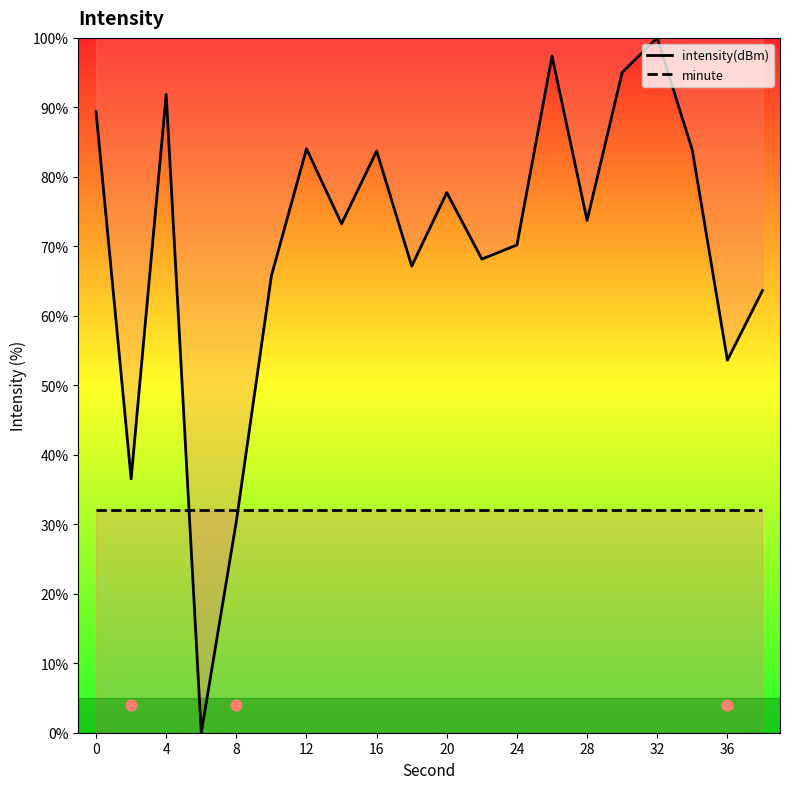

At how many categories does at least one series exceed 11?

20